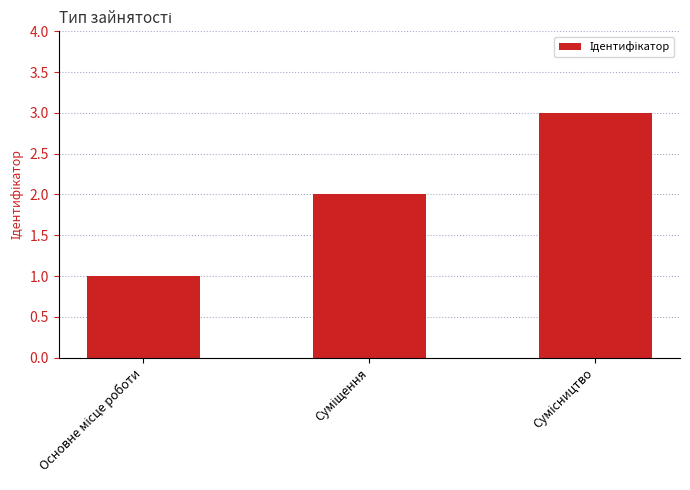

How many distinct data groups are displayed?

1